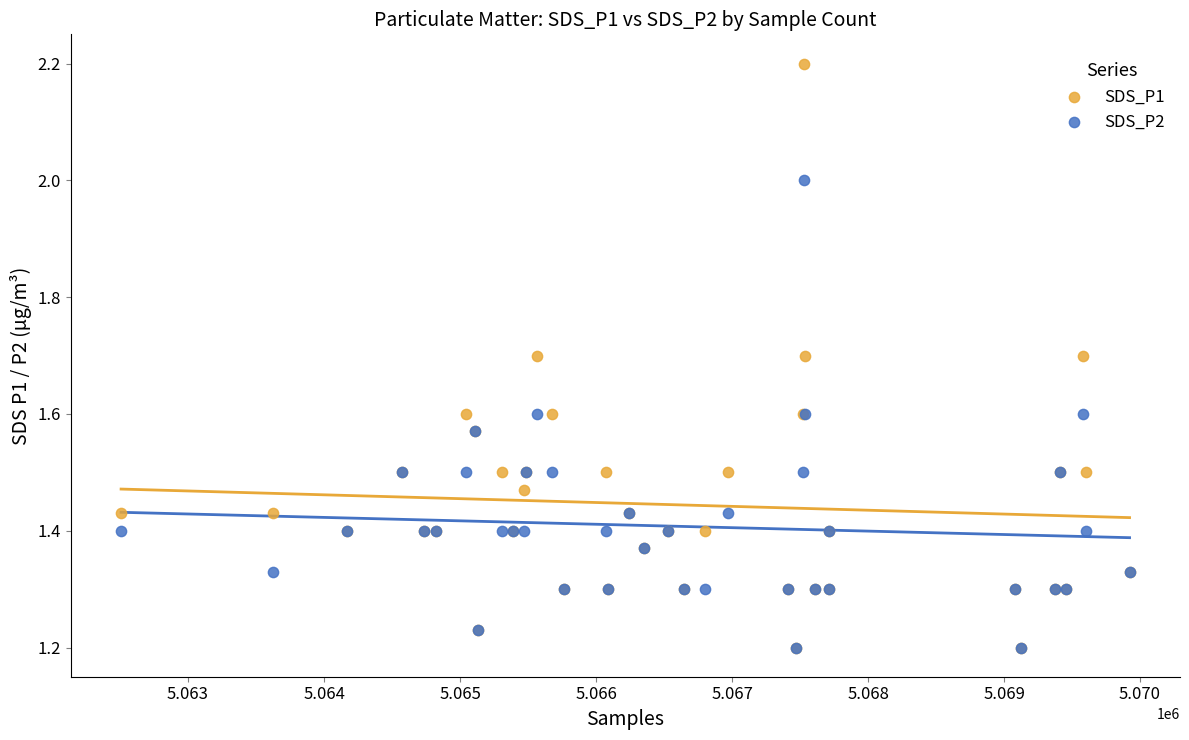

What are all the series names shown in the legend?

SDS_P1, SDS_P2